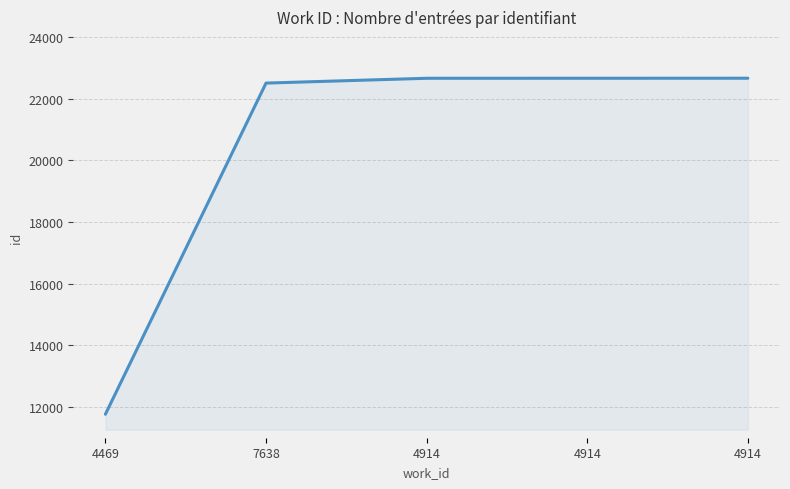

How many categories are shown in the chart?

5